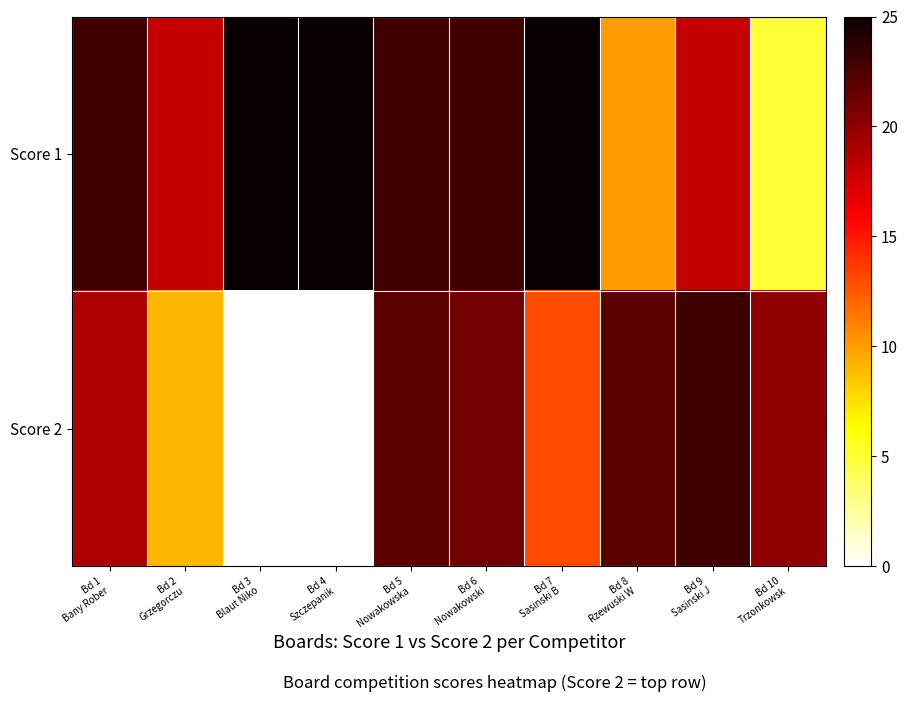

Reading left to right, list all the values displayed in this chart.

Score 1: Bd 1
Bany Rober=23	Bd 2
Grzegorczu=18	Bd 3
Blaut Niko=25	Bd 4
Szczepanik=25	Bd 5
Nowakowska=23	Bd 6
Nowakowski=23	Bd 7
Sasinski B=25	Bd 8
Rzewuski W=10	Bd 9
Sasinski J=18	Bd 10
Trzonkowsk=5
Score 2: Bd 1
Bany Rober=19	Bd 2
Grzegorczu=9	Bd 3
Blaut Niko=0	Bd 4
Szczepanik=0	Bd 5
Nowakowska=22	Bd 6
Nowakowski=21	Bd 7
Sasinski B=13	Bd 8
Rzewuski W=22	Bd 9
Sasinski J=23	Bd 10
Trzonkowsk=20